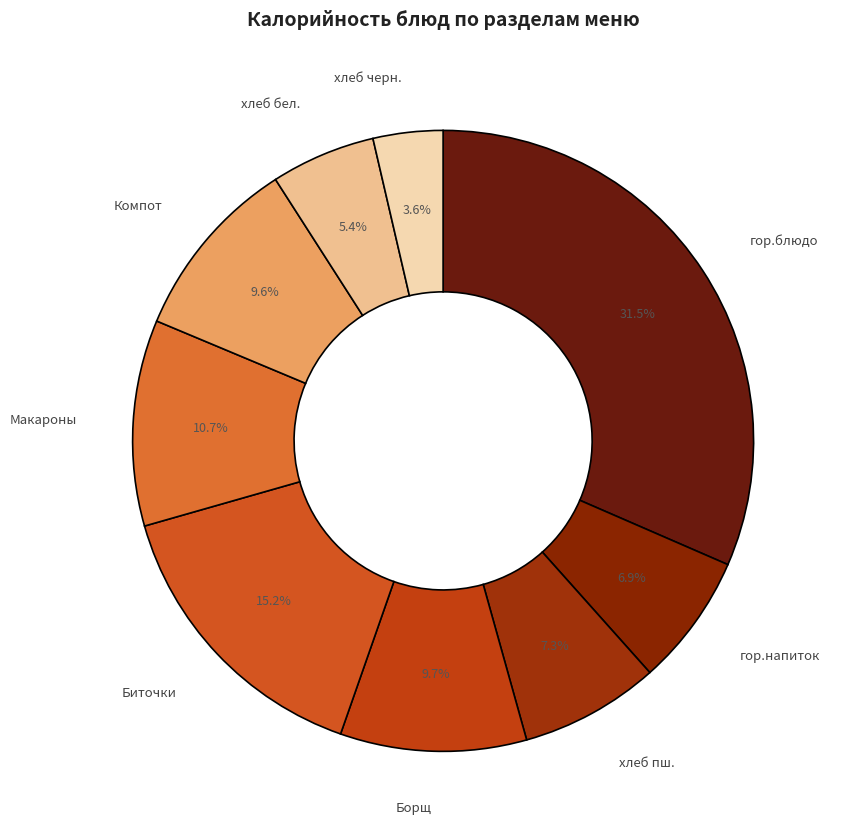

How many segments does this pie chart have?

9